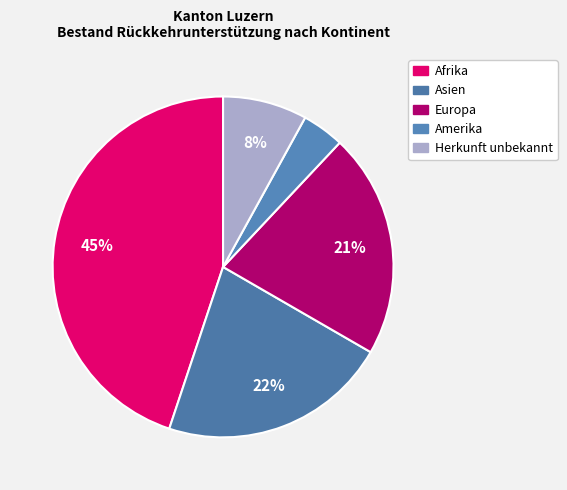

Count the number of slices in the pie.

5